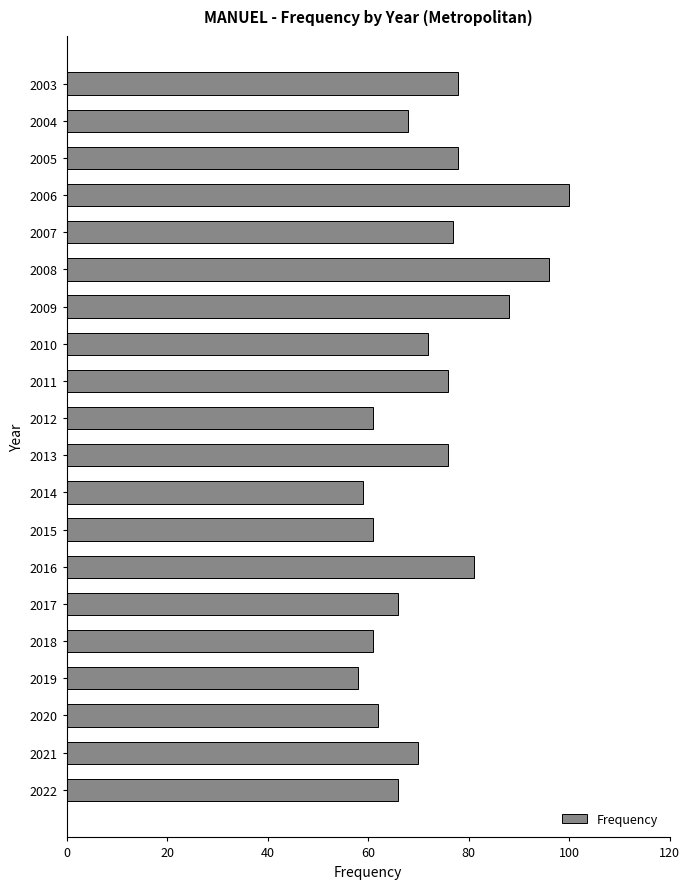

Is it true that the value at 2008 is 137?

False